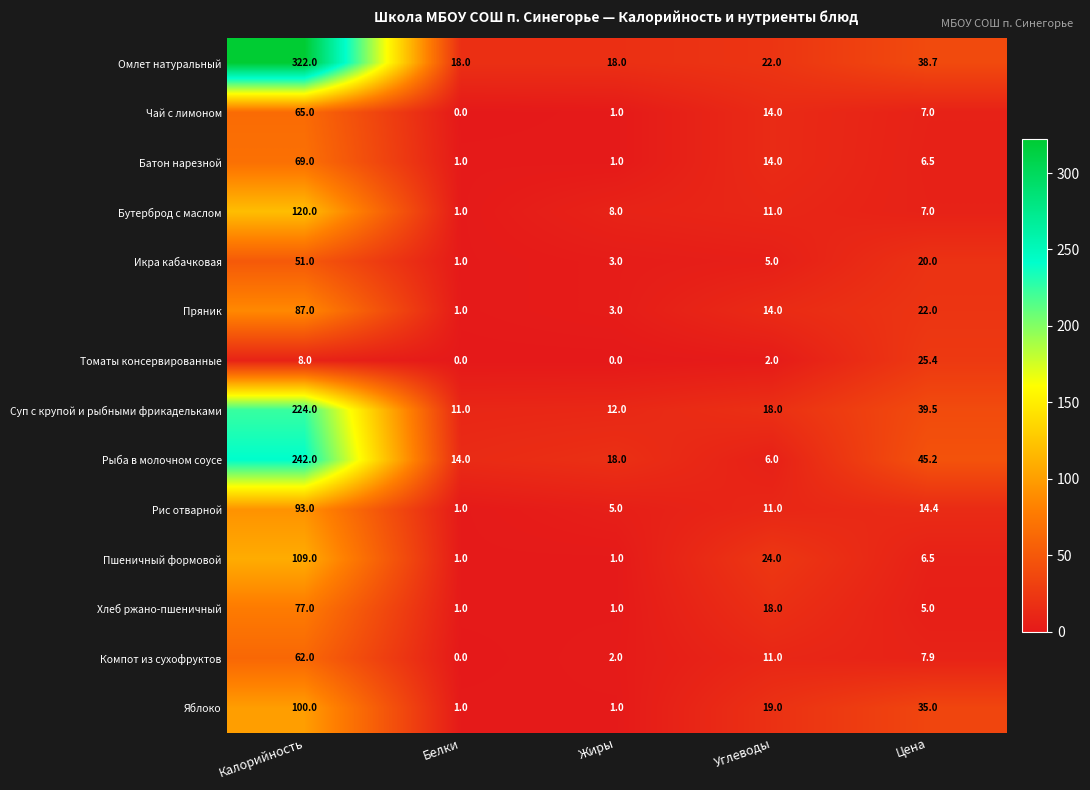

What is the spread (max minus min) of values at Углеводы?

22.0